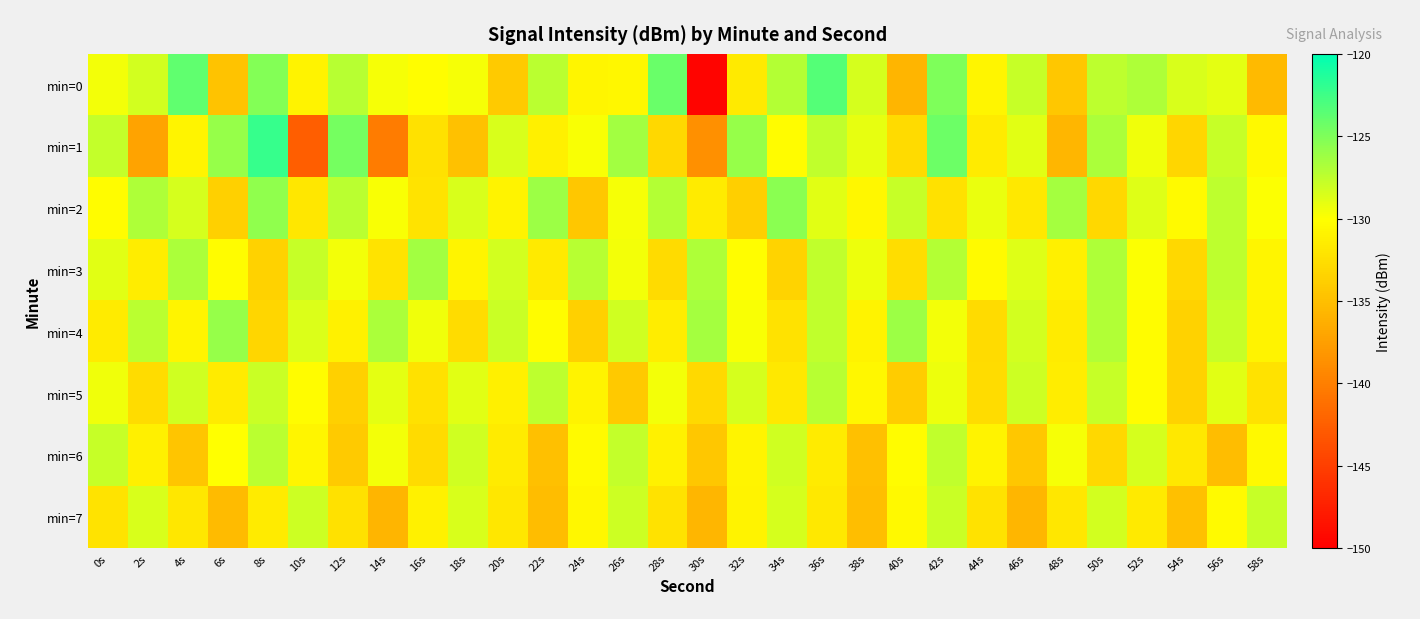

Which series has the widest spread of values?

min=0